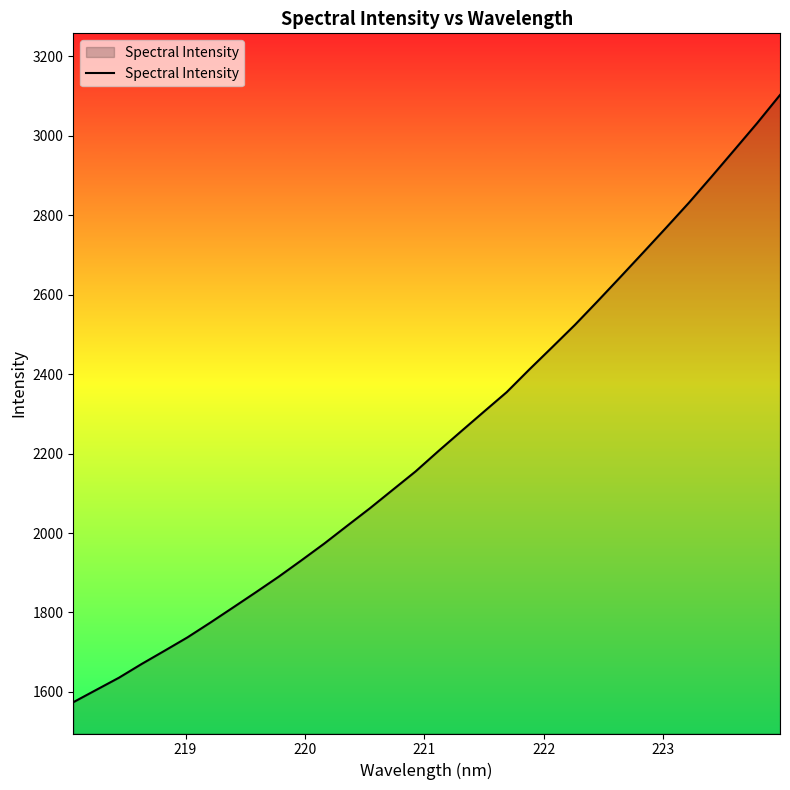

How many values exceed 2205?

16